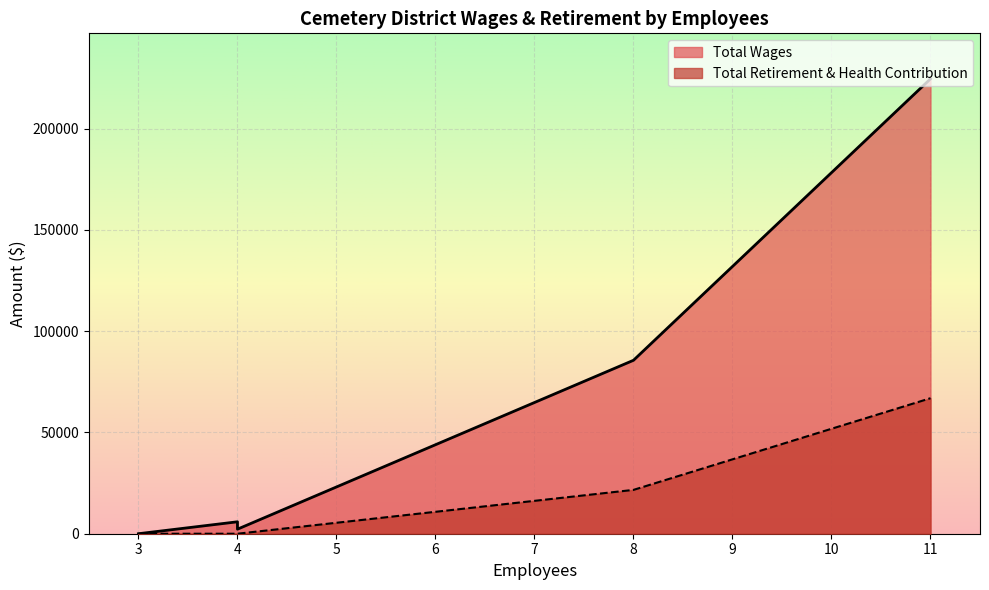

At how many categories does at least one series exceed 71087?

2